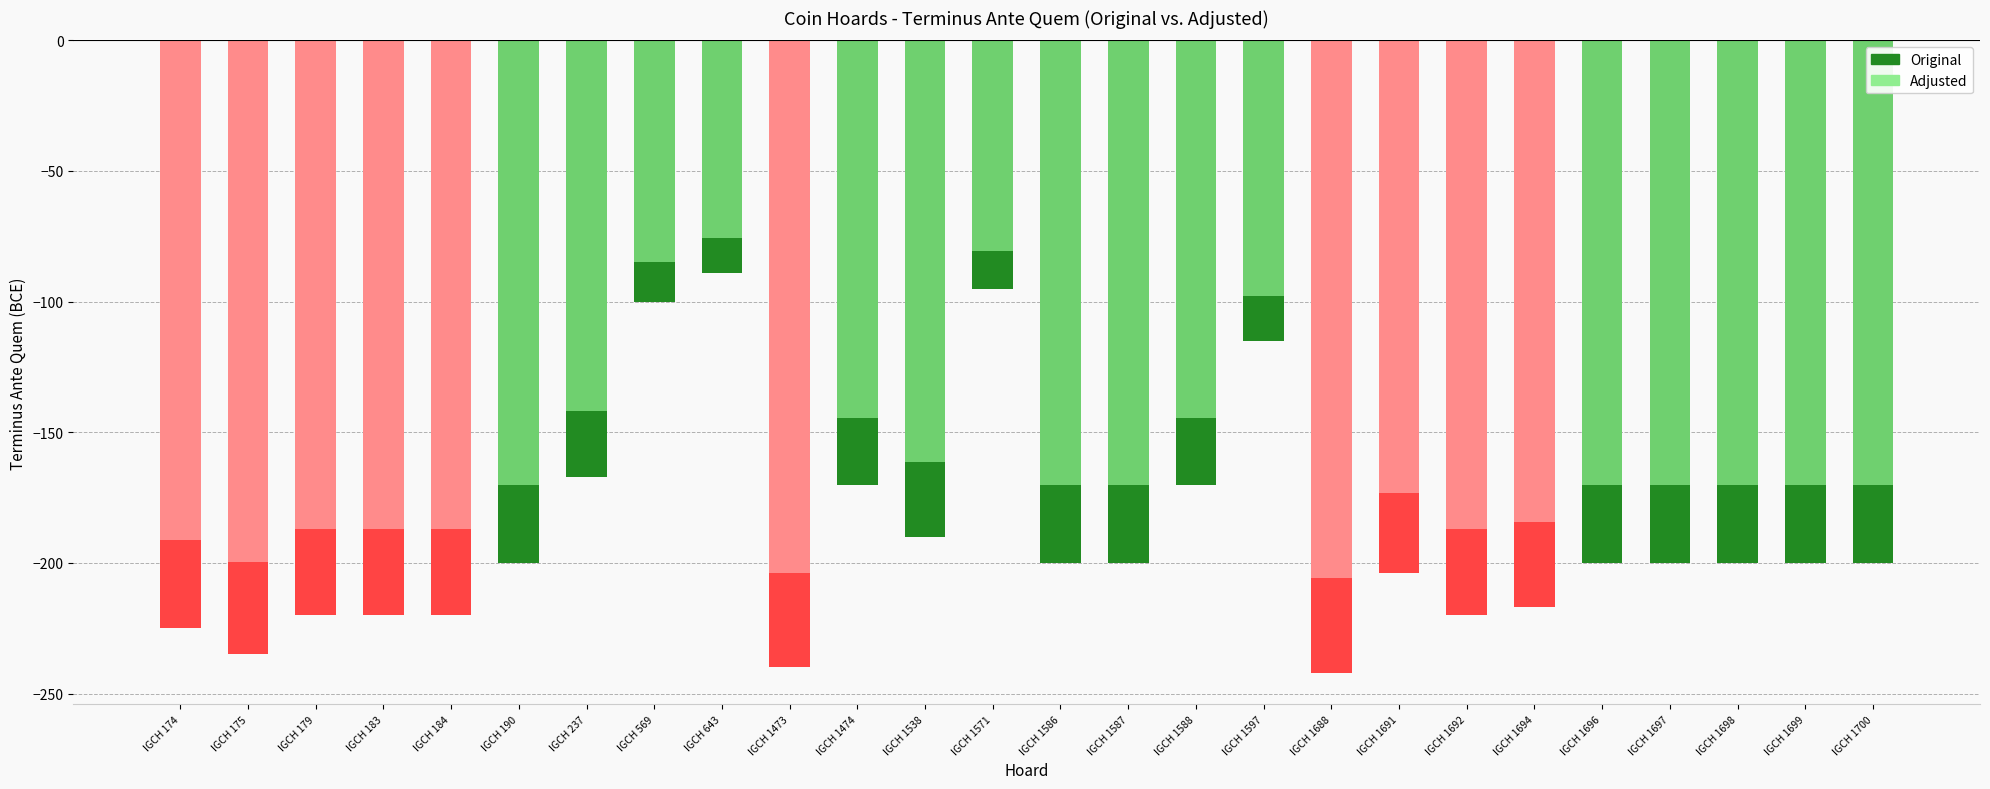

Which category has the highest value in the Adjusted series?

IGCH 643